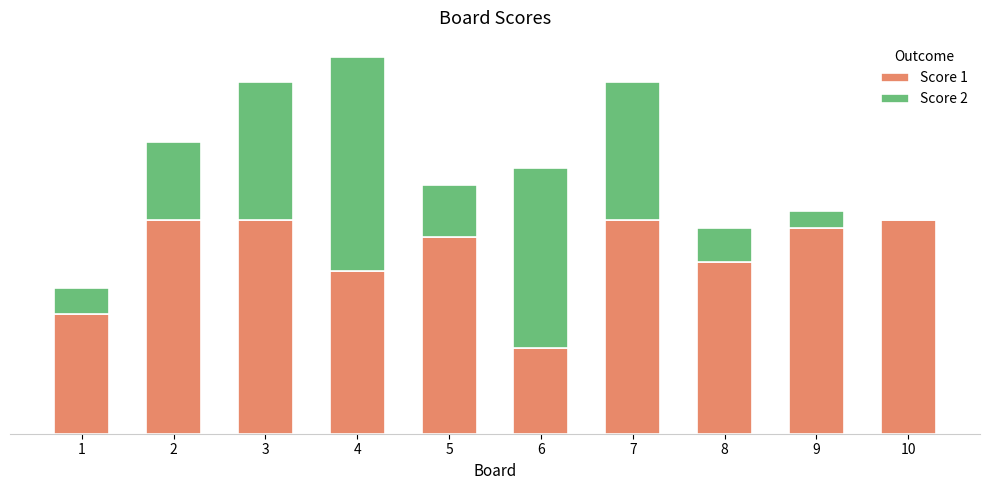

Rank the series by their average value, from lowest to highest.

Score 2, Score 1